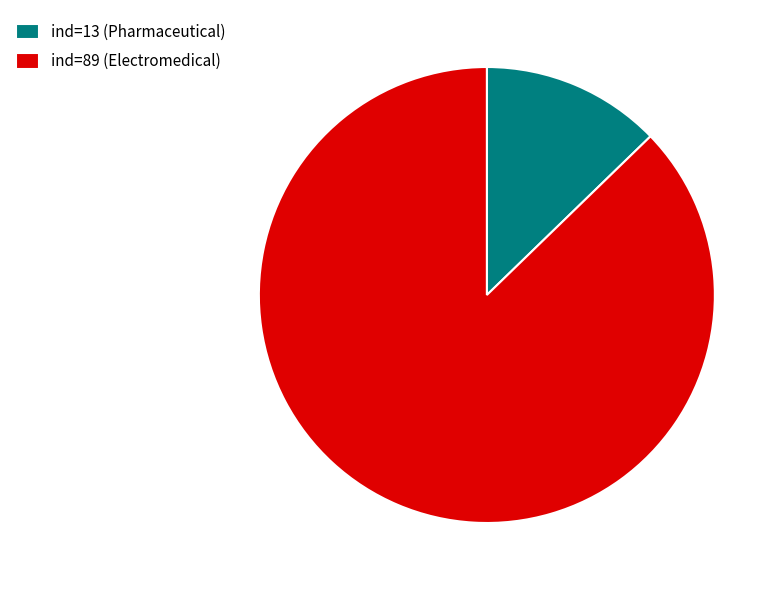

Is the sum of ind=89 (Electromedical) and ind=13 (Pharmaceutical) greater than half?

Yes